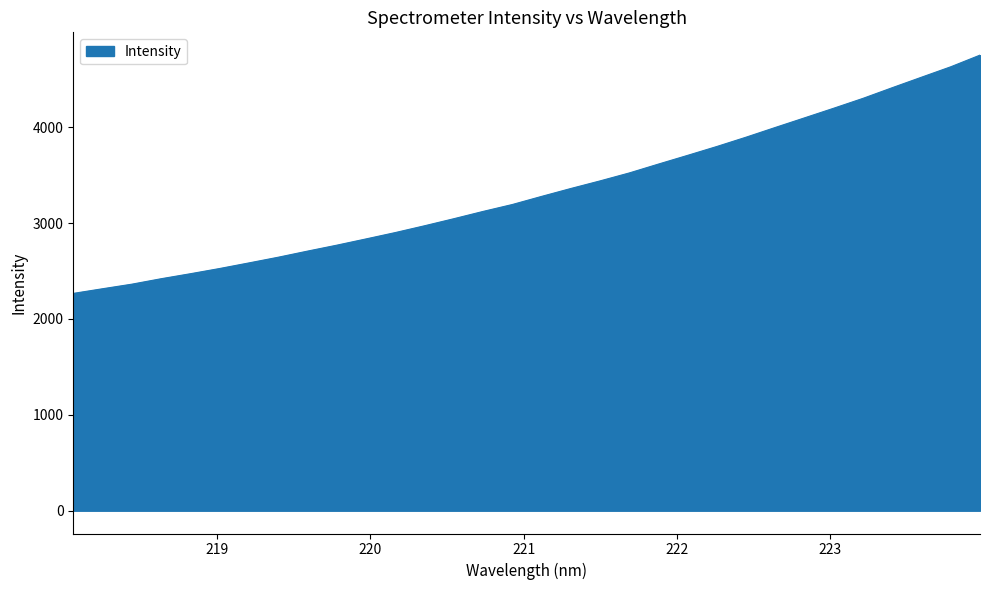

What is the difference between the maximum and minimum values?

2484.7